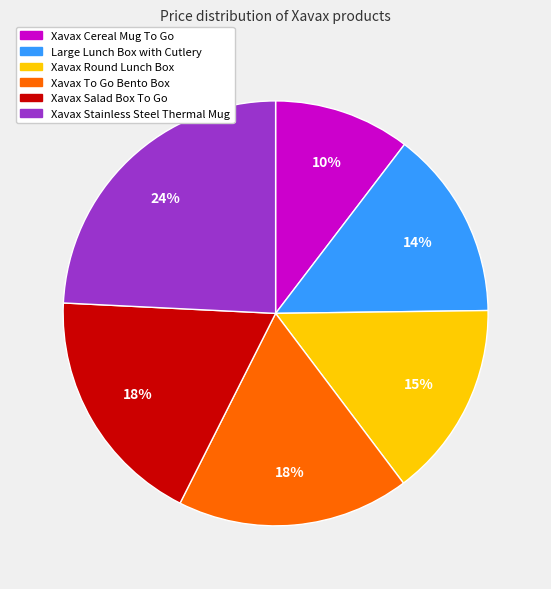

How many segments does this pie chart have?

6